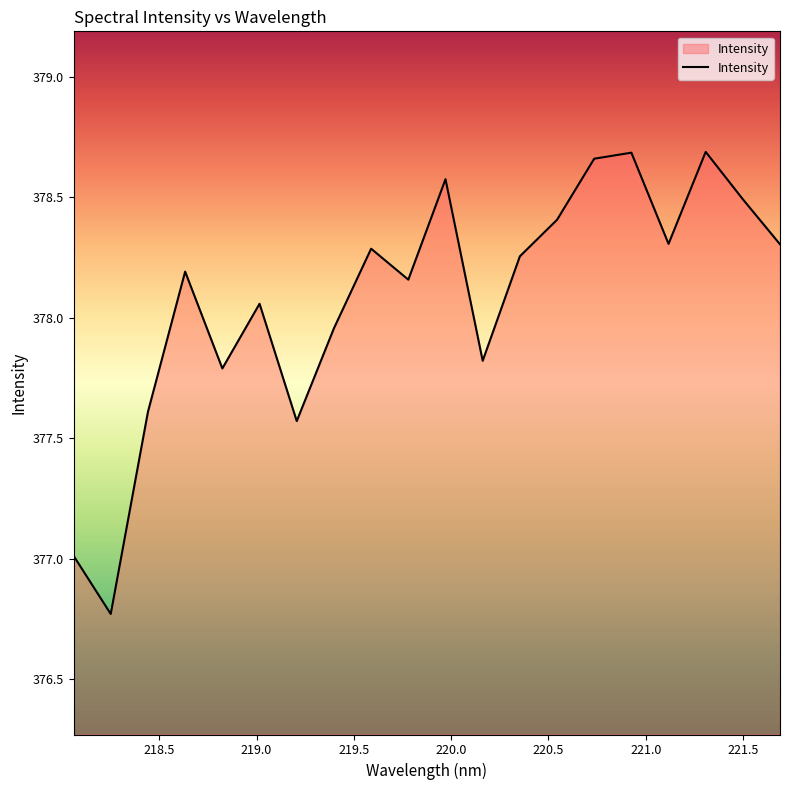

What is the difference between the maximum and minimum values?

1.9